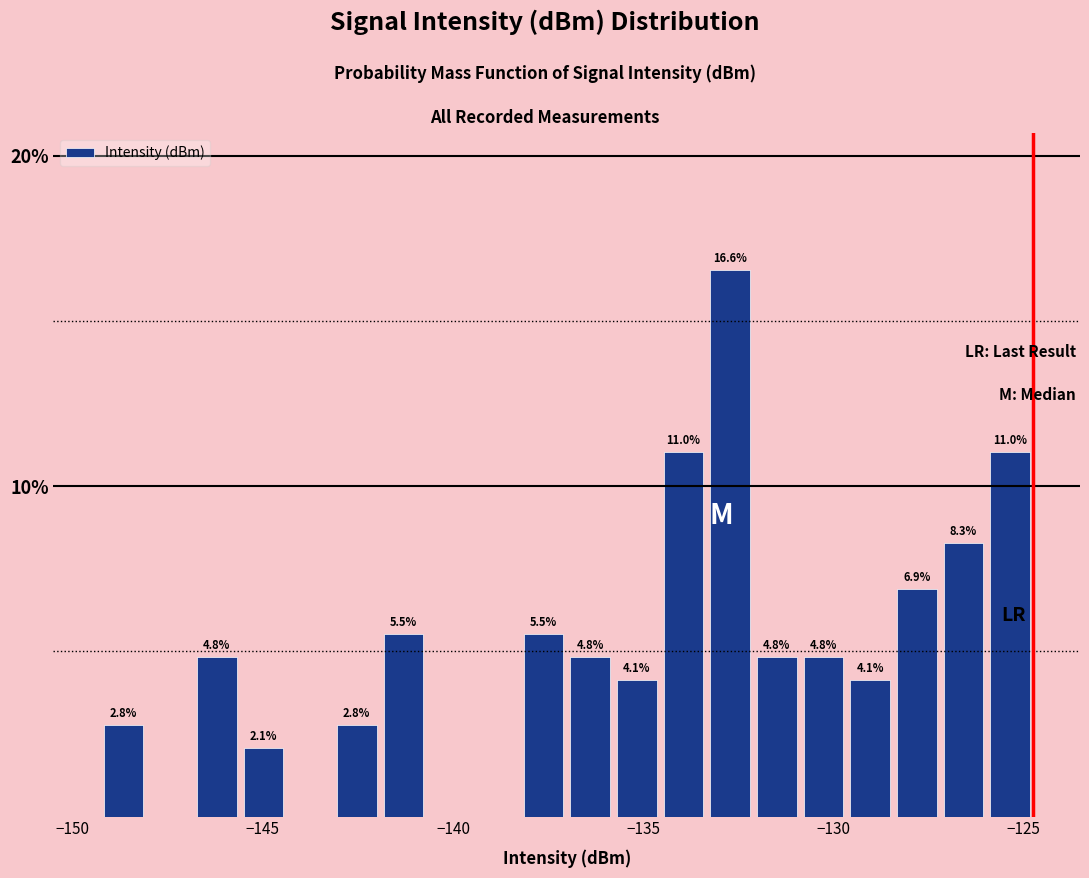

Around what value on the x-axis is the tallest bar? Give the approximate position of its centre, as read against the axis.

-132.5